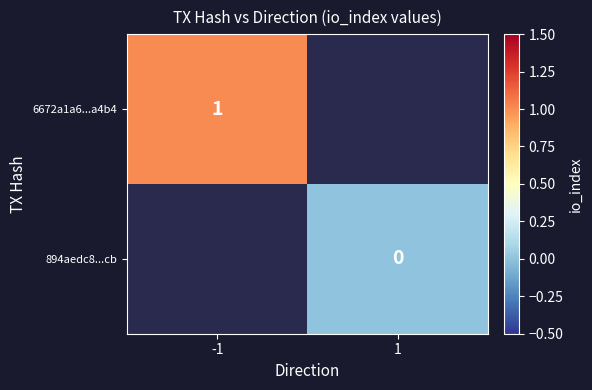

At which category does the chart reach its minimum across all series?

1